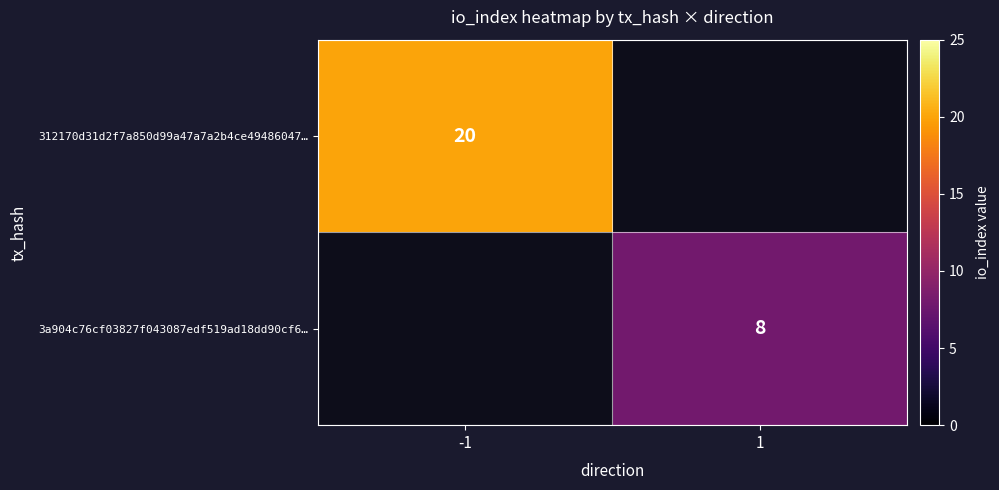

Count the number of categories in the chart.

2